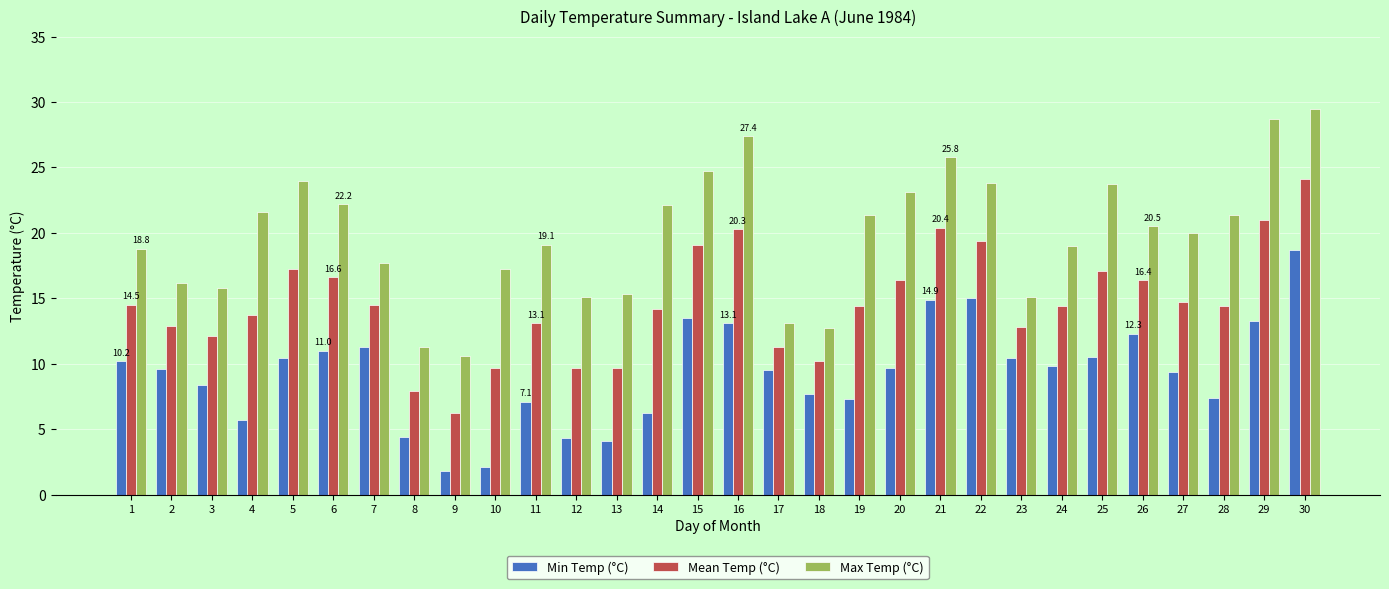

What is the approximate value of Max Temp (°C) at 1?

18.8